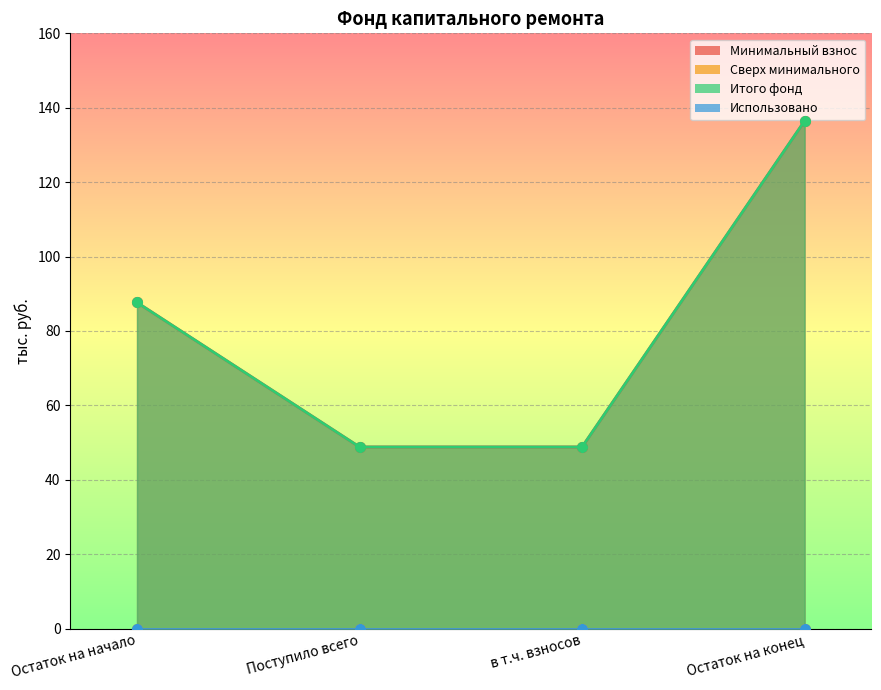

At which category is the sum across all series the highest?

Остаток на конец